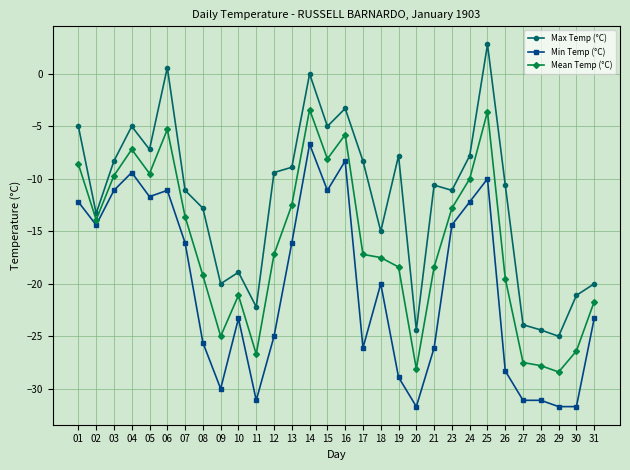

What is the value of the Mean Temp (°C) point at the 1st from the left?

-8.6